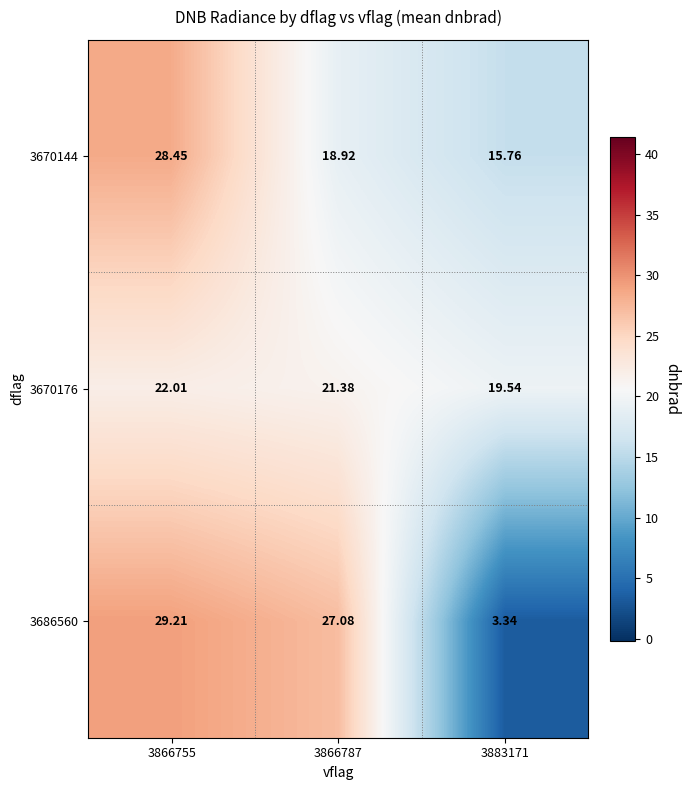

How many distinct data groups are displayed?

3